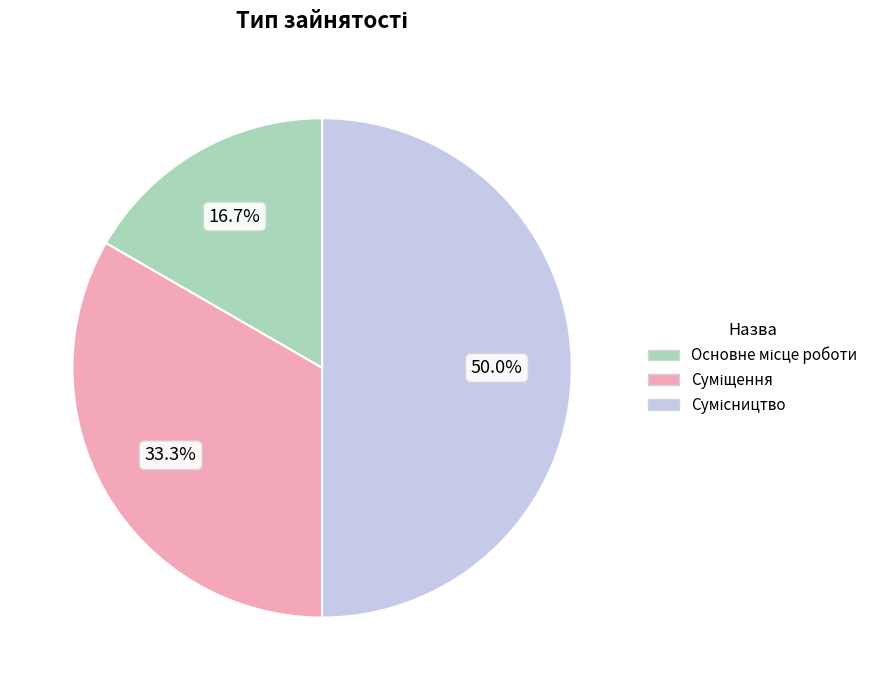

Between Основне місце роботи and Сумісництво, which is larger?

Сумісництво